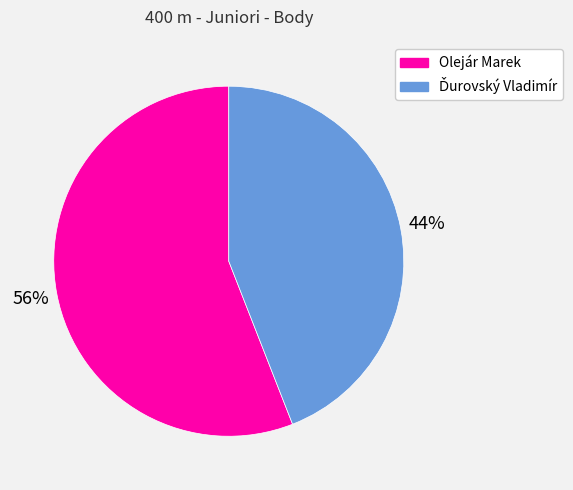

Is it true that Olejár Marek is 45% of the pie?

False